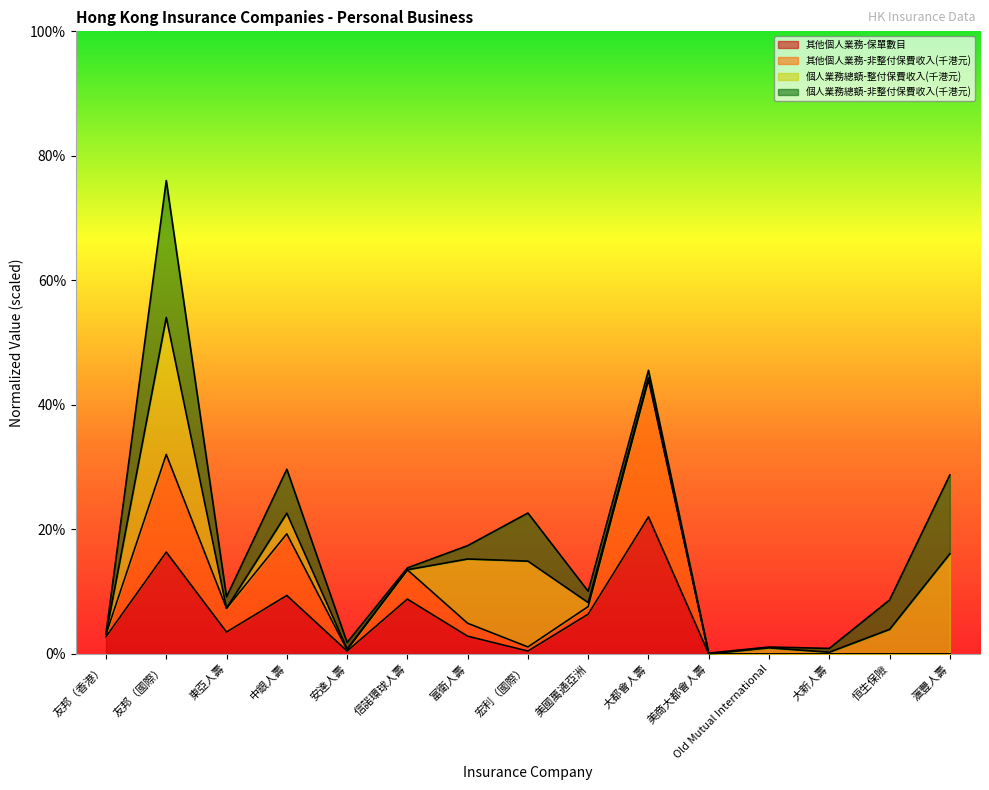

True or false: 其他個人業務-非整付保費收入(千港元) has a value of 0.0 at 宏利（國際）.

False